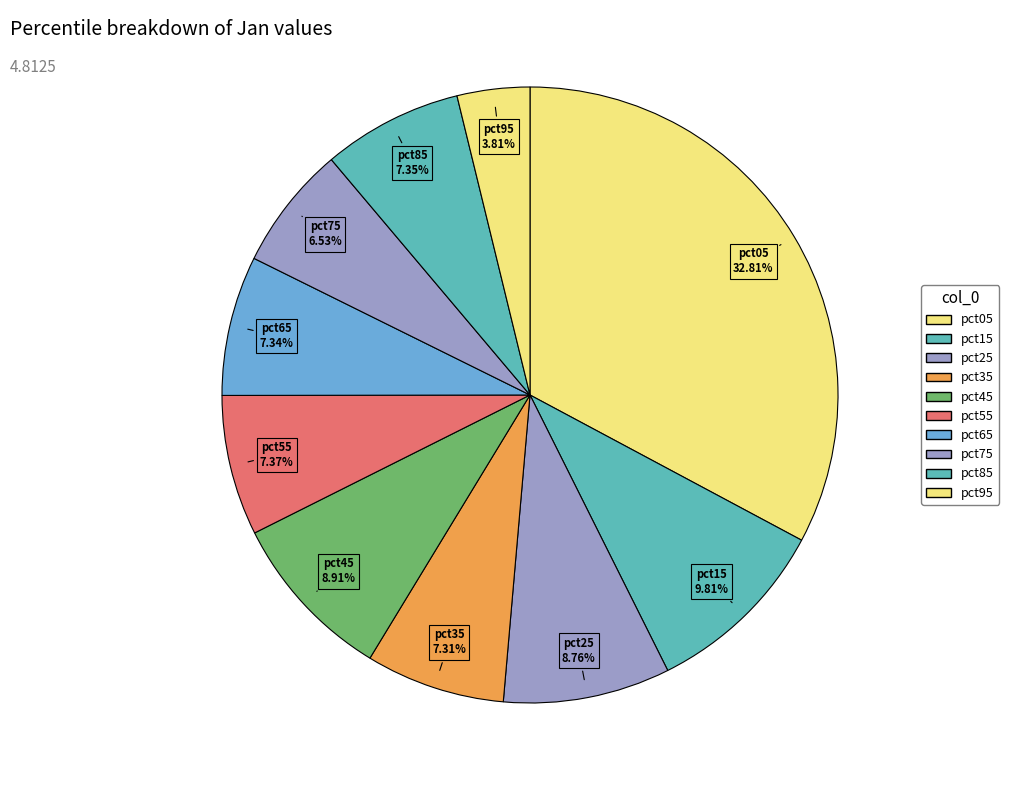

How many slices are in this pie chart?

10